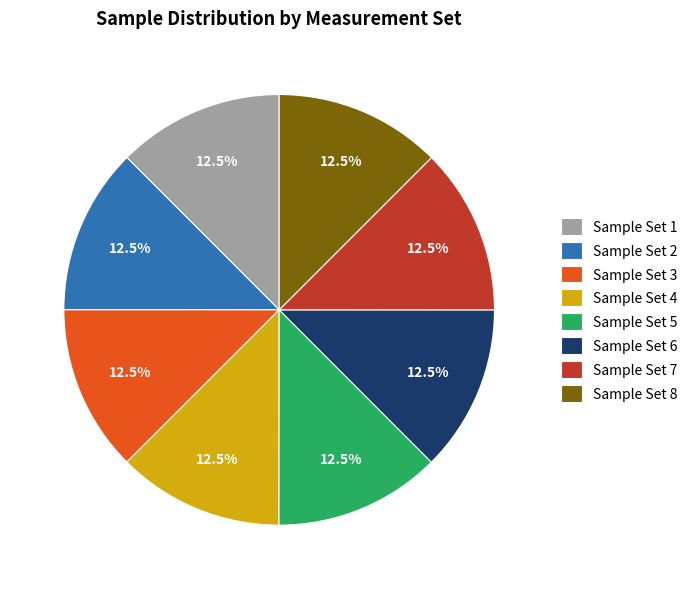

Approximately how many times larger is the value at Sample Set 3 compared to Sample Set 1?

1.0